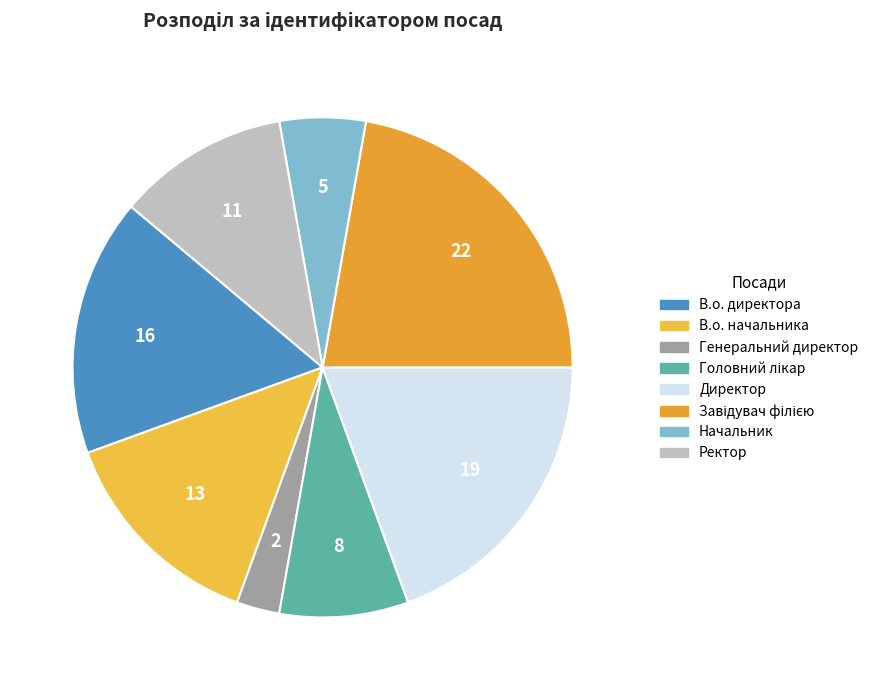

Rank the categories by value from lowest to highest.

Генеральний директор, Начальник, Головний лікар, Ректор, В.о. начальника, В.о. директора, Директор, Завідувач філією